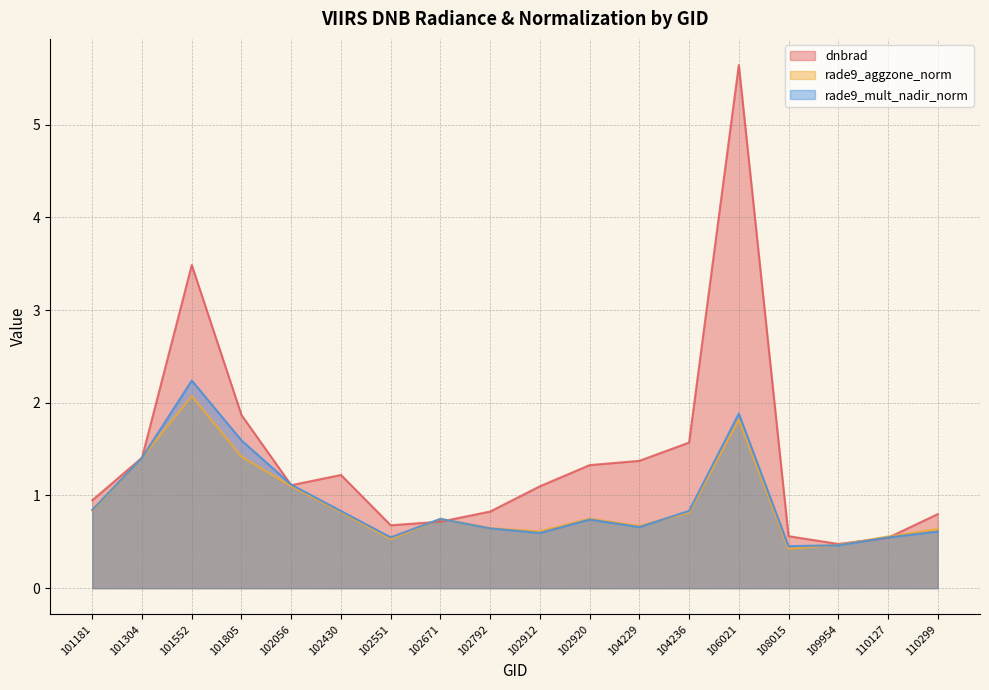

How many categories are shown in the chart?

18